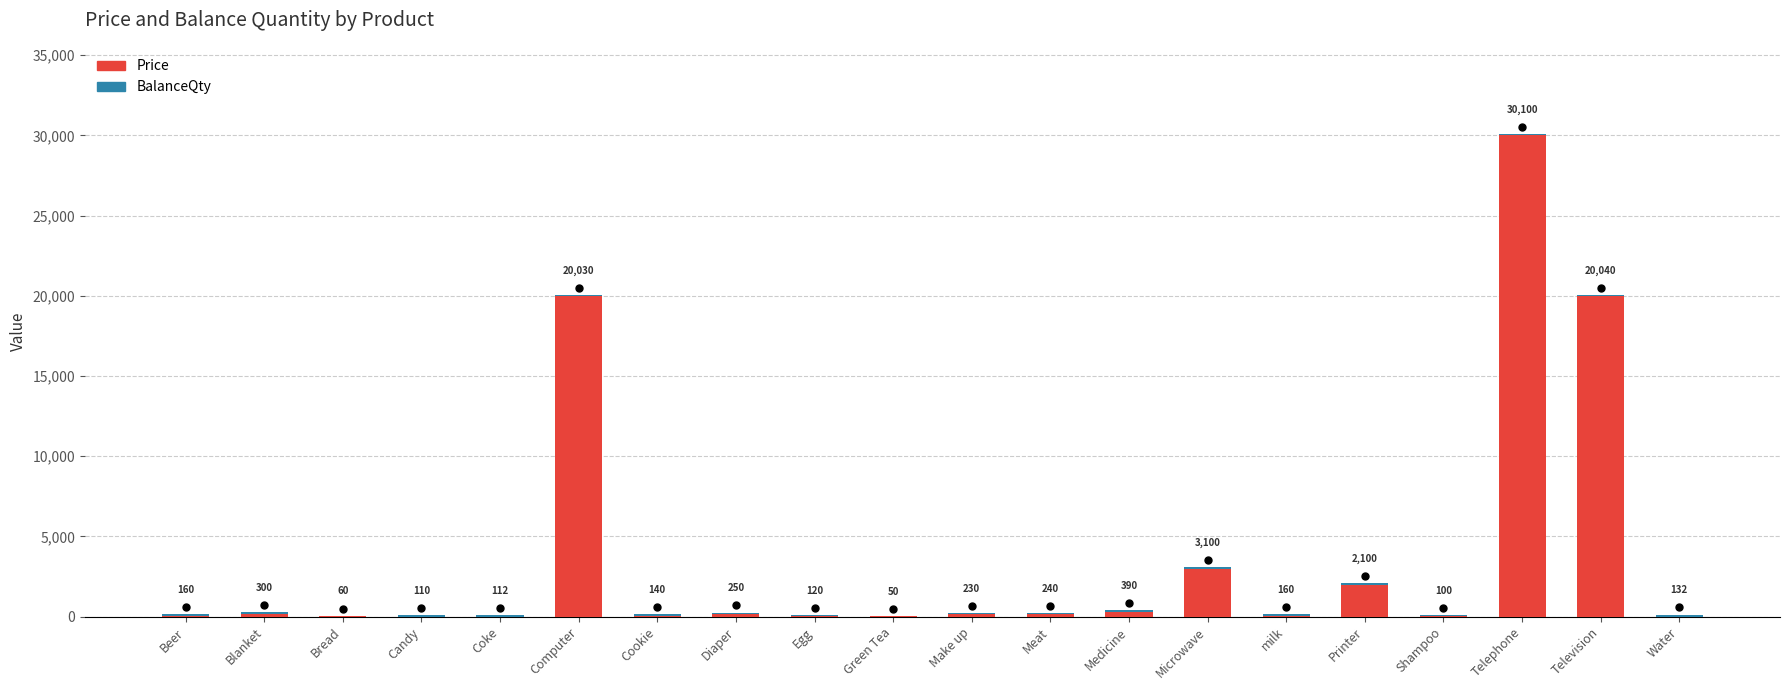

Are the bars grouped side by side (vs. stacked)?

No